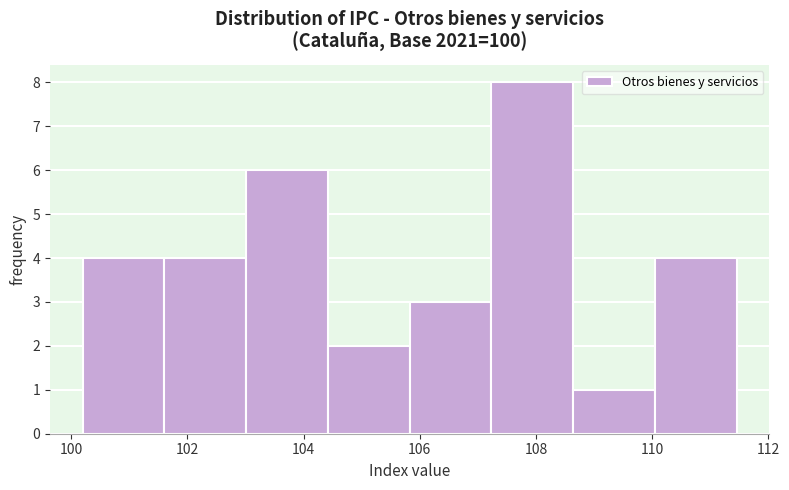

Reading left to right, transcribe this chart: for each bar, give the range it covers on the x-axis and its height. Neither the bar edges nor the heights are printed on the chart, so give them approximately, as read against the axes.

100.2 to 101.6: 4
101.6 to 103.0: 4
103.0 to 104.4: 6
104.4 to 105.8: 2
105.8 to 107.2: 3
107.2 to 108.6: 8
108.6 to 110.0: 1
110.0 to 111.4: 4